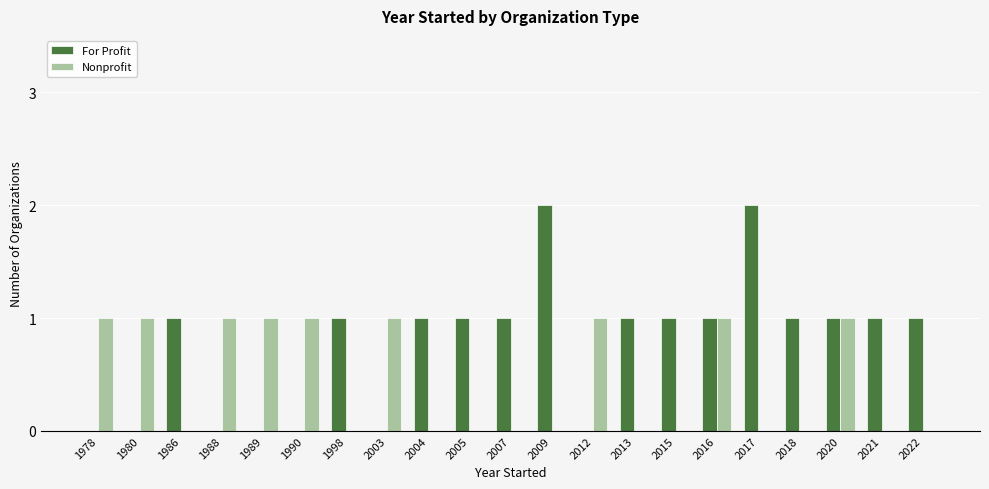

Is it true that For Profit equals 0 at 1989?

True